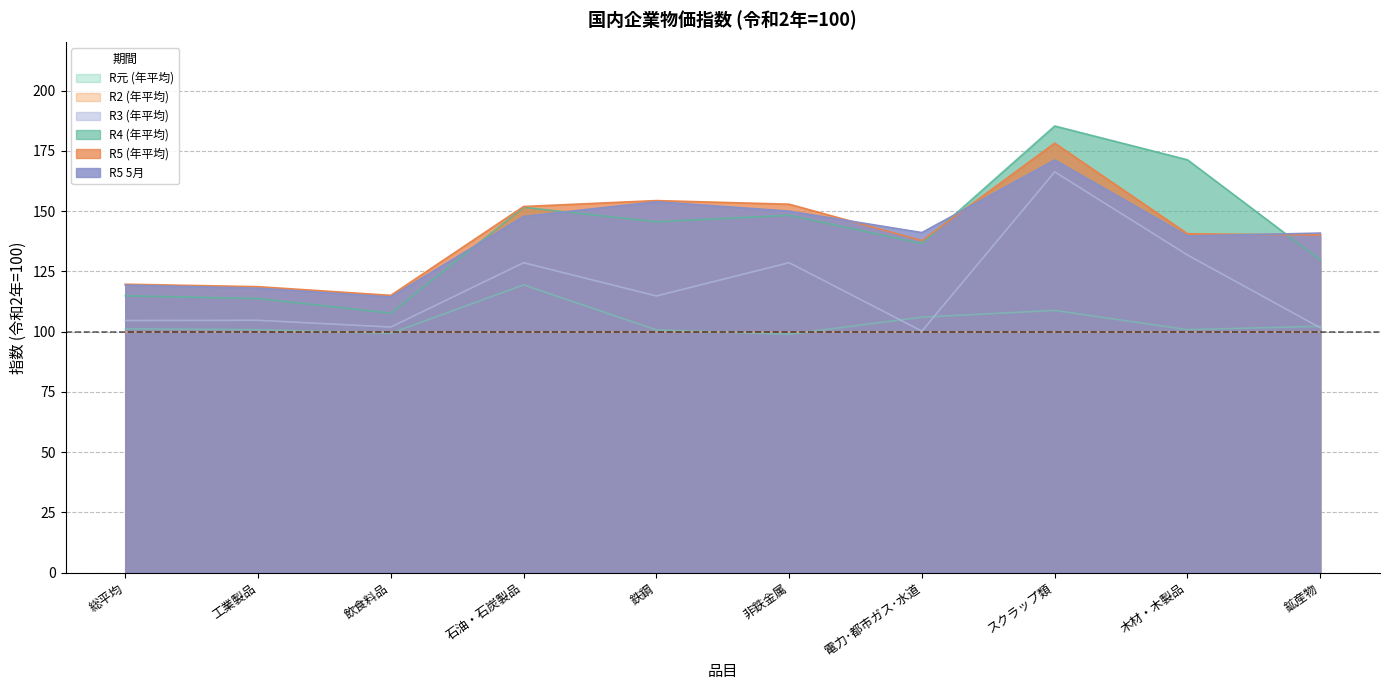

What is the sum of all R5 5月 values?

1396.3